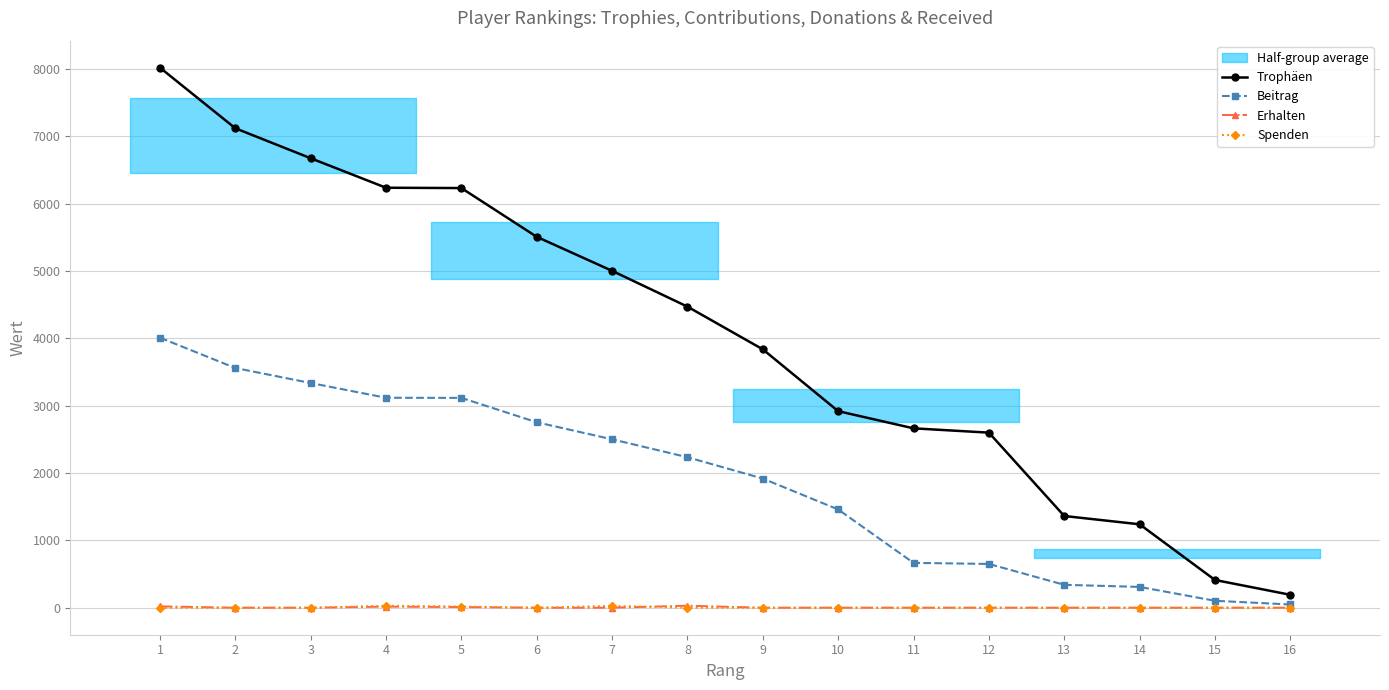

What is the sum of the Erhalten values at 3 and 1?

20